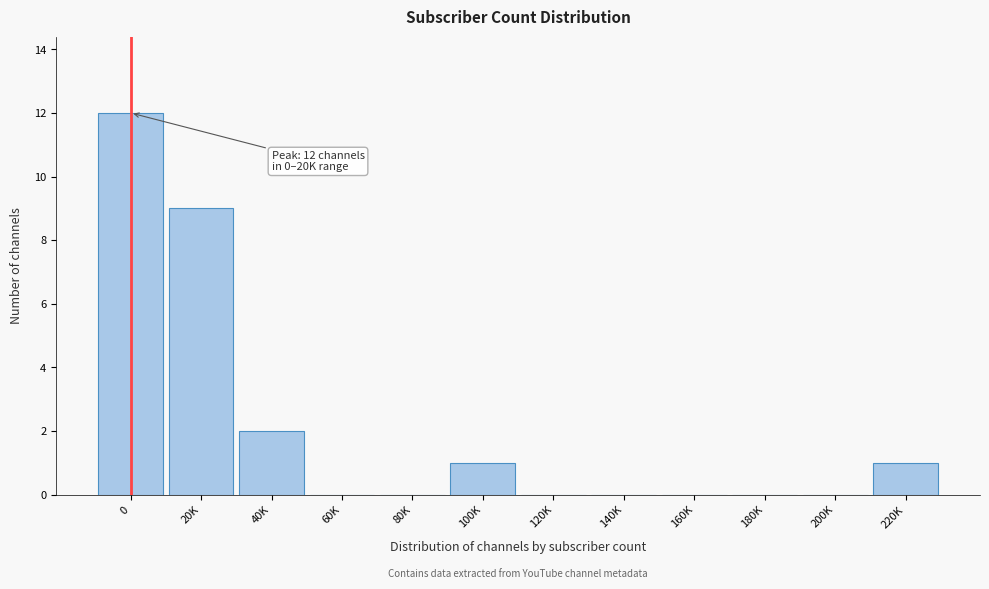

Reading left to right, extract all data points from this chart.

0=12	20K=9	40K=2	60K=0	80K=0	100K=1	120K=0	140K=0	160K=0	180K=0	200K=0	220K=1